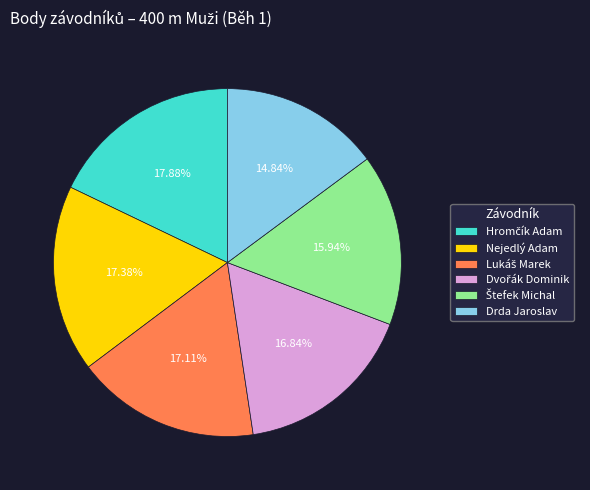

What is the smallest slice in the pie chart?

Drda Jaroslav